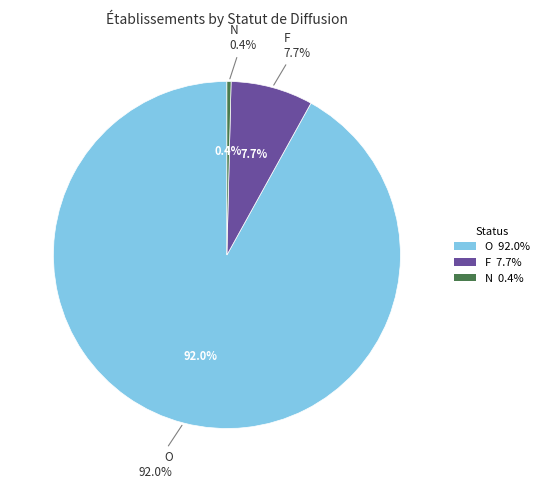

Is O the majority of the pie?

Yes